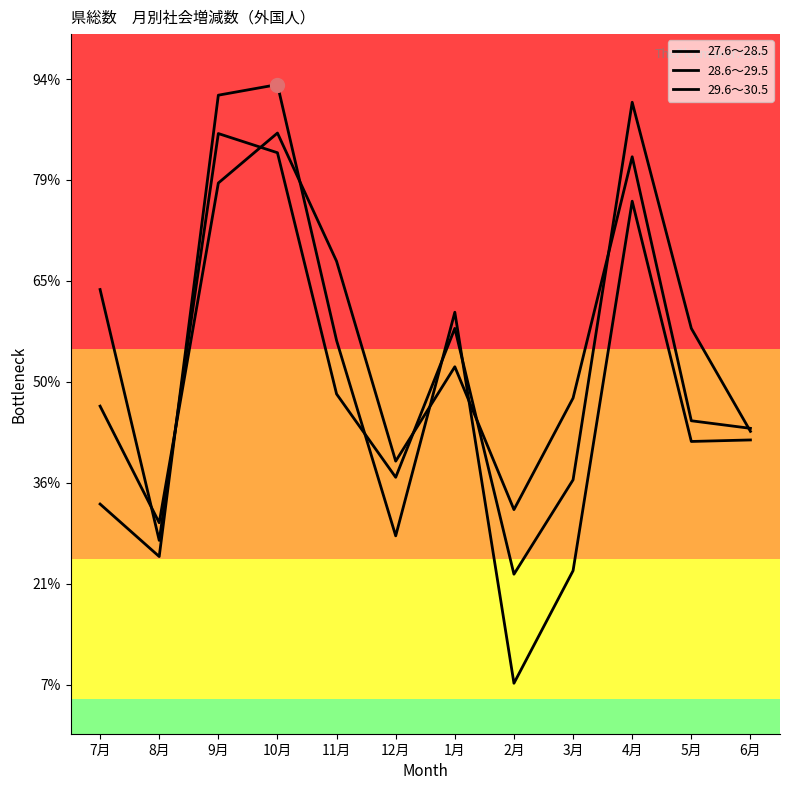

What is the label of the 12th point from the right?

7月